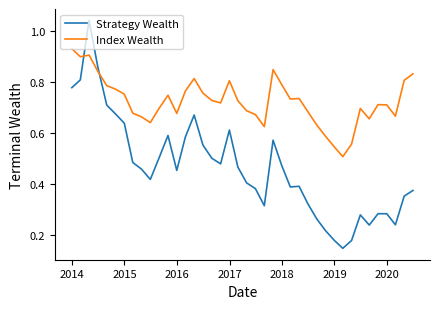

Does the chart have visible grid lines?

No